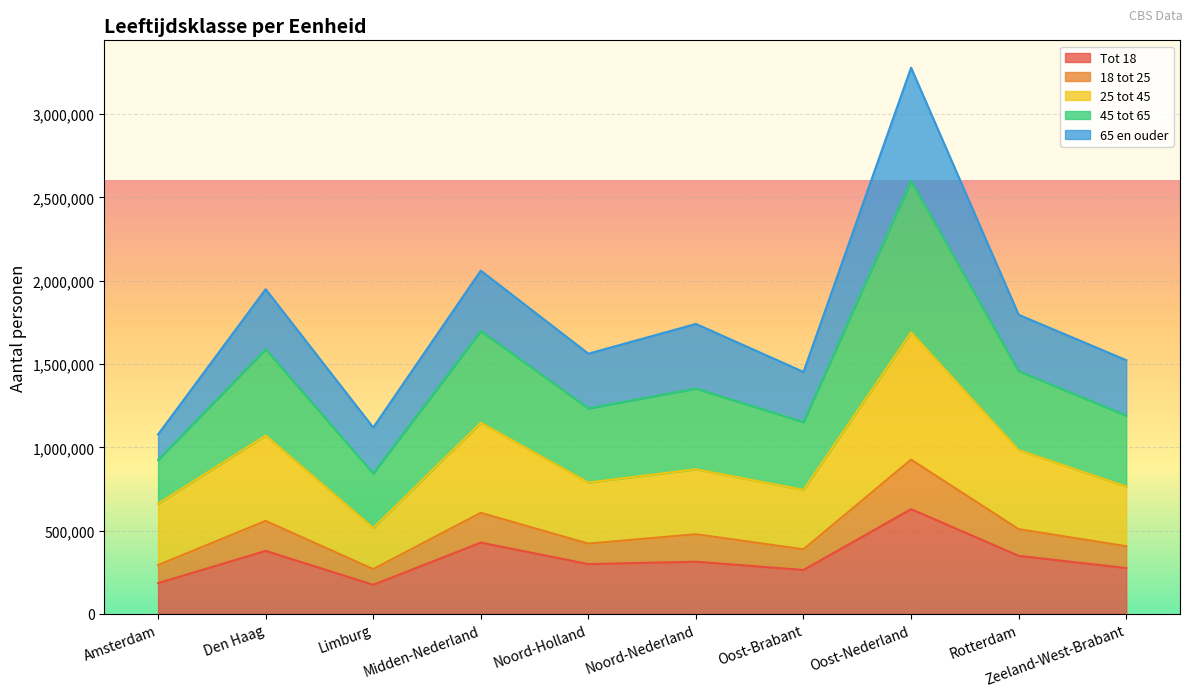

What is the total value across all series at Noord-Nederland?

1740990